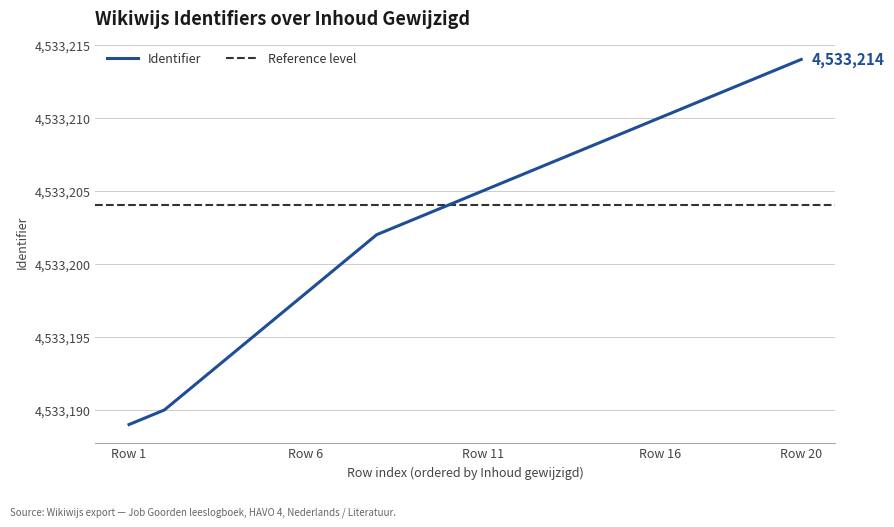

How many values are below 4533205?

10